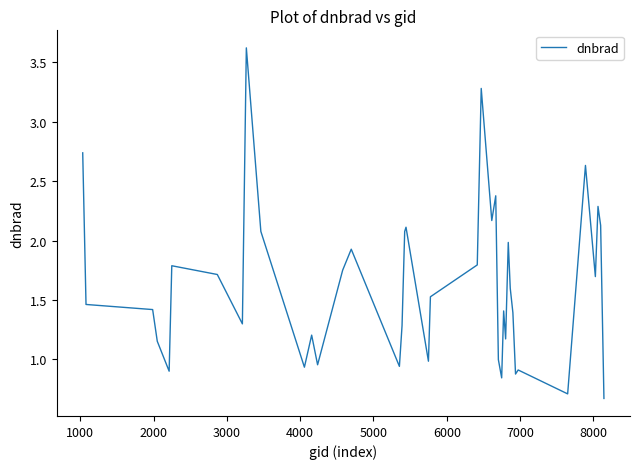

What is the minimum value shown in the chart?

0.7